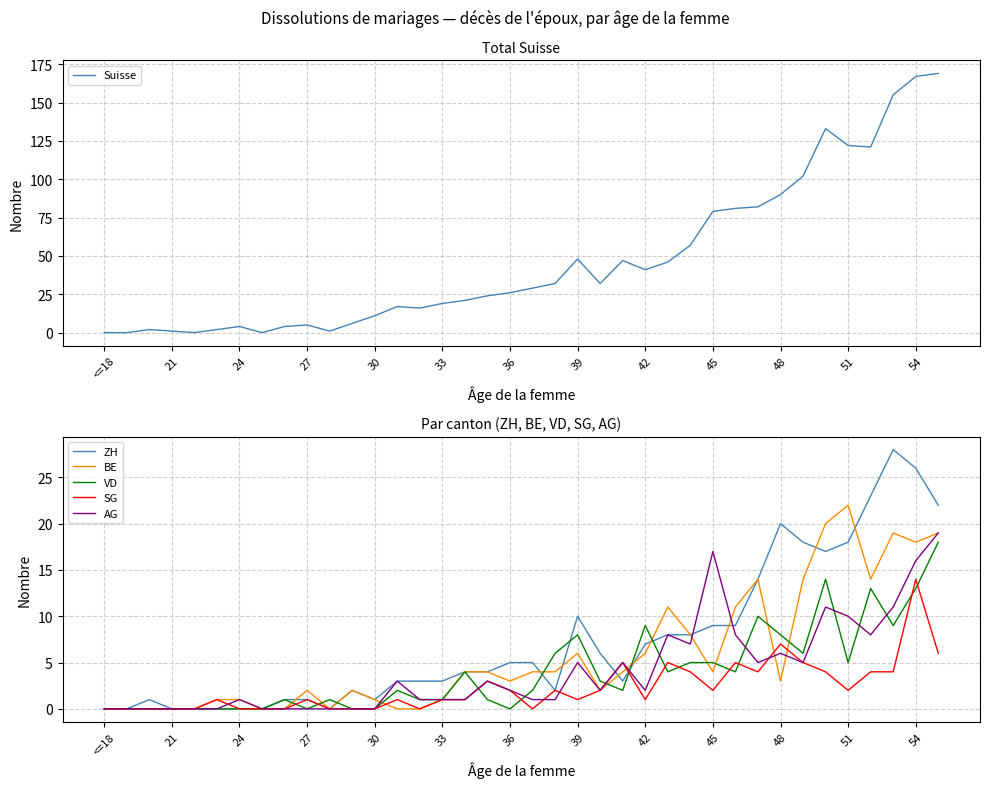

Does the chart display data point markers on the line(s)?

No